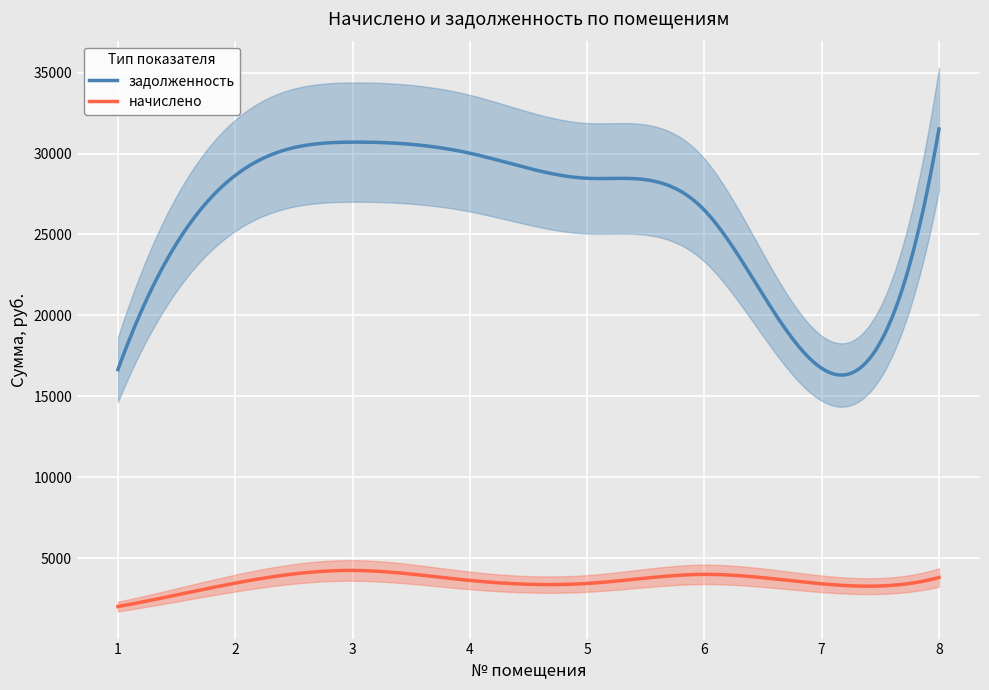

At which label does начислено reach its minimum?

1